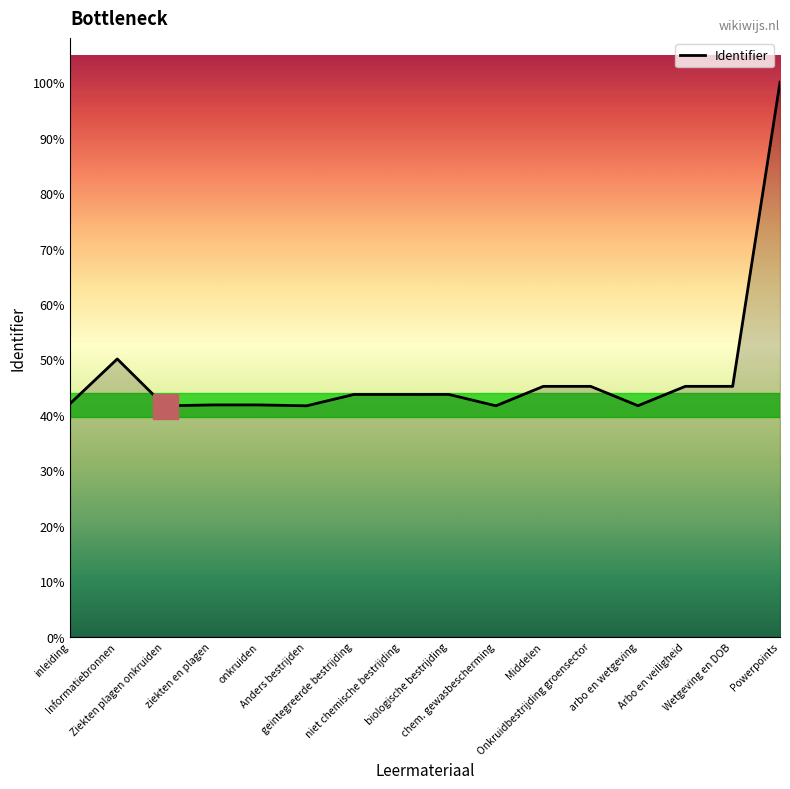

Does the chart display data point markers on the line(s)?

No